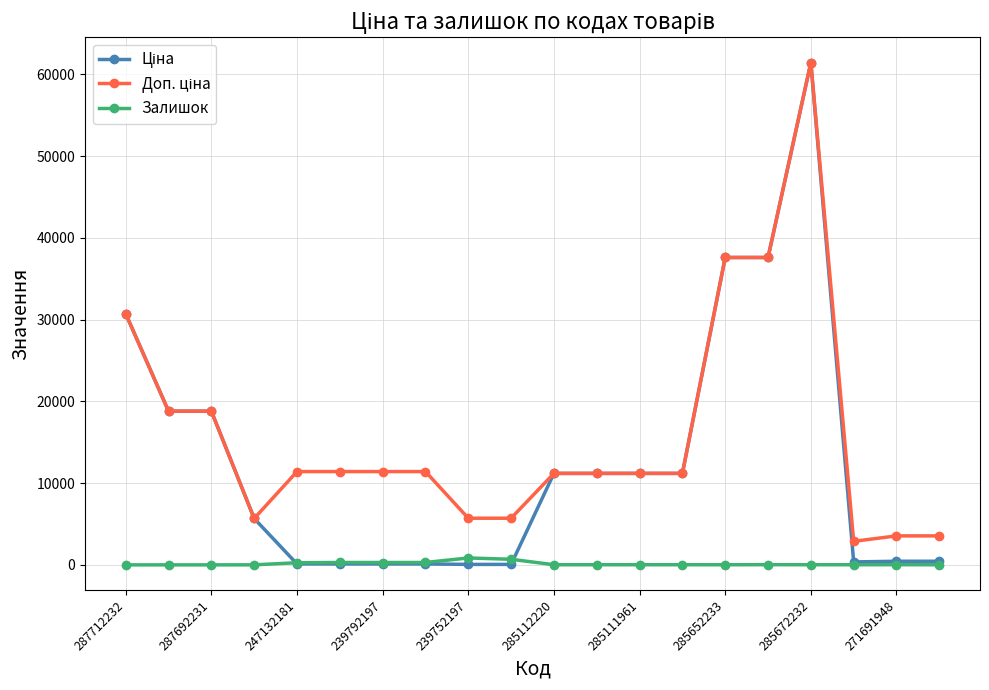

Is this an area chart (filled region under the line)?

No